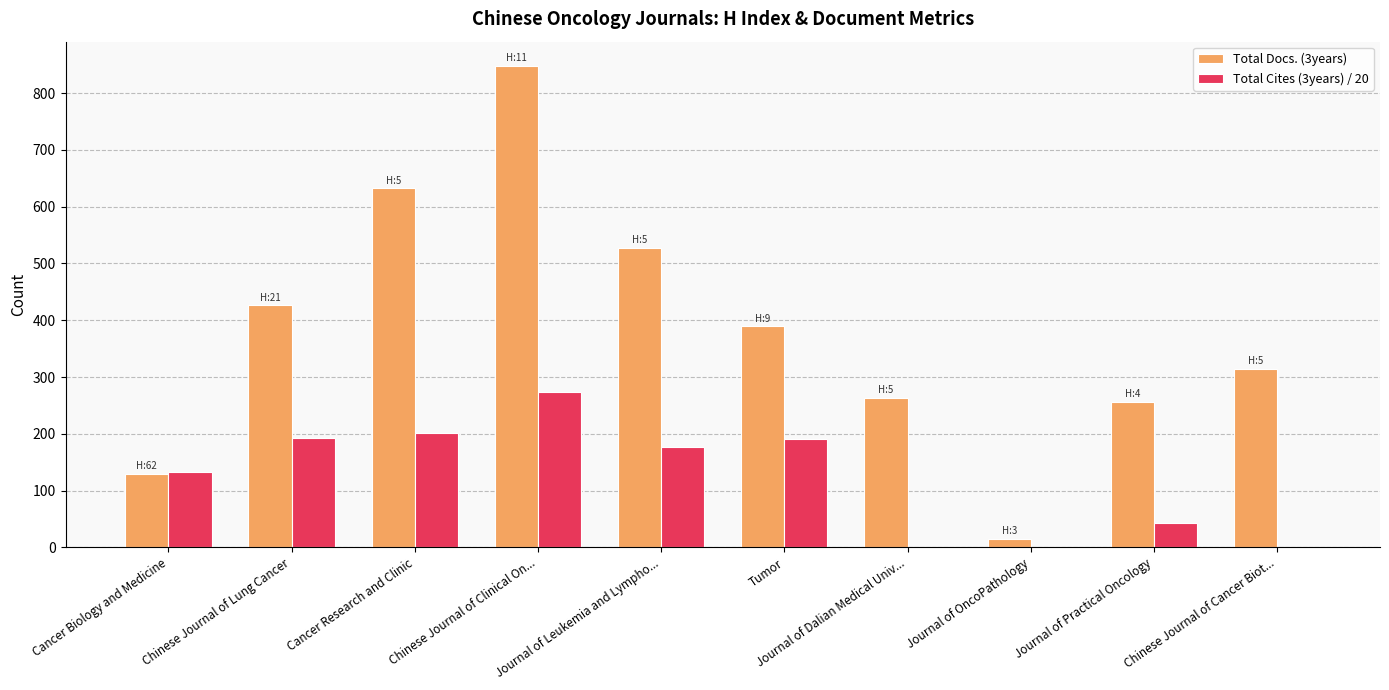

Which series has the largest total across all categories?

Total Docs. (3years)